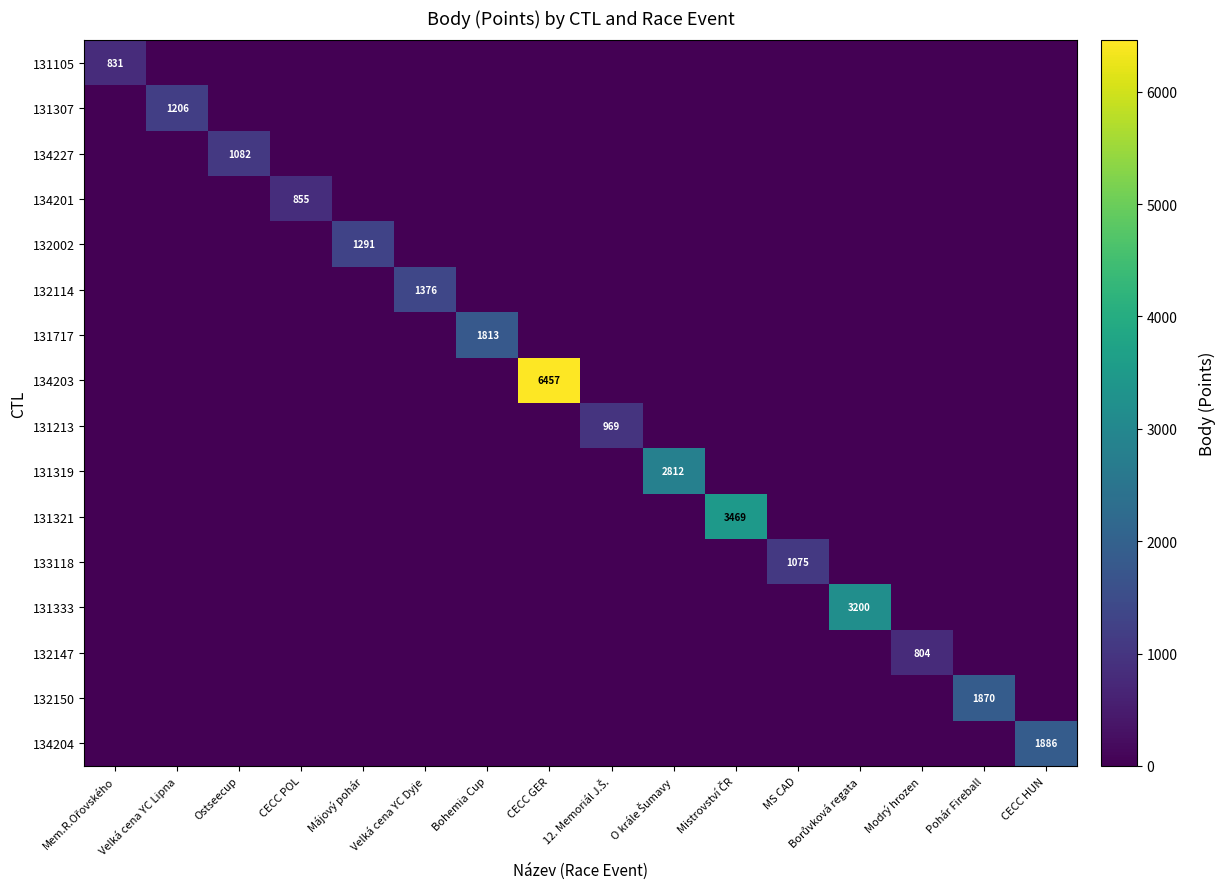

What is the difference between the highest and lowest values at CECC POL?

855